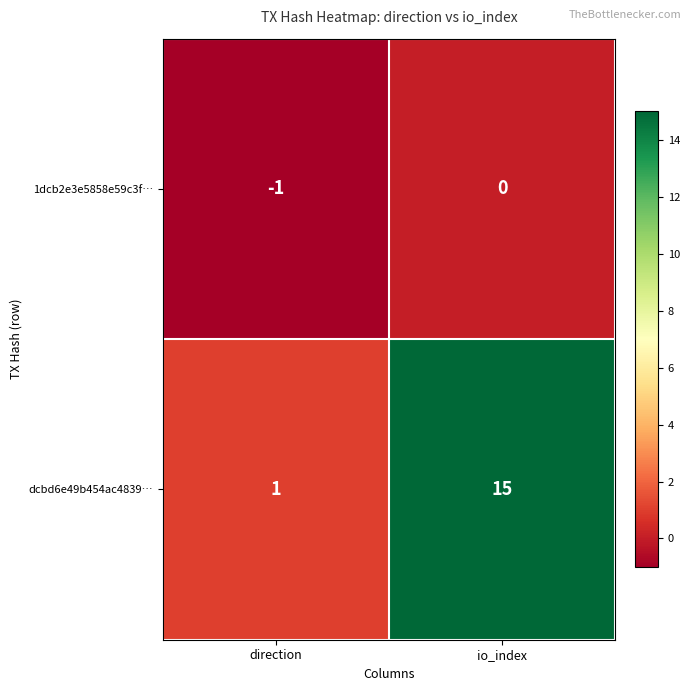

Where is 1dcb2e3e5858e59c3f… nearest to the value 0?

io_index